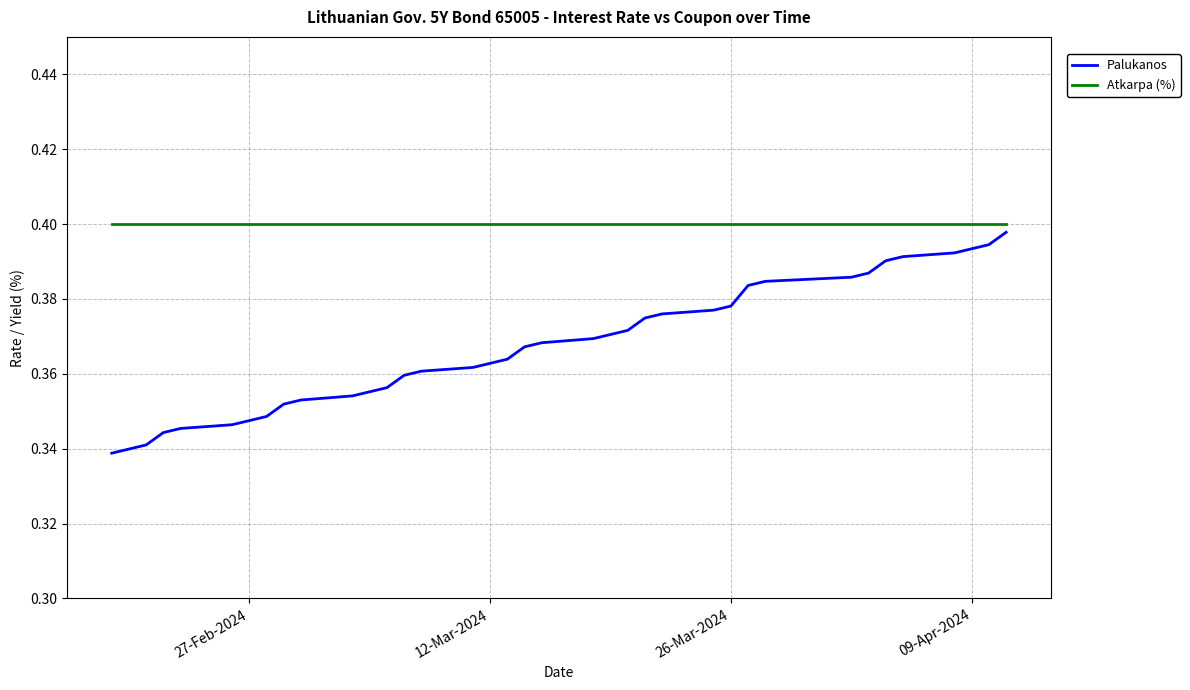

List the series in order of their overall mean, lowest first.

Palukanos, Atkarpa (%)